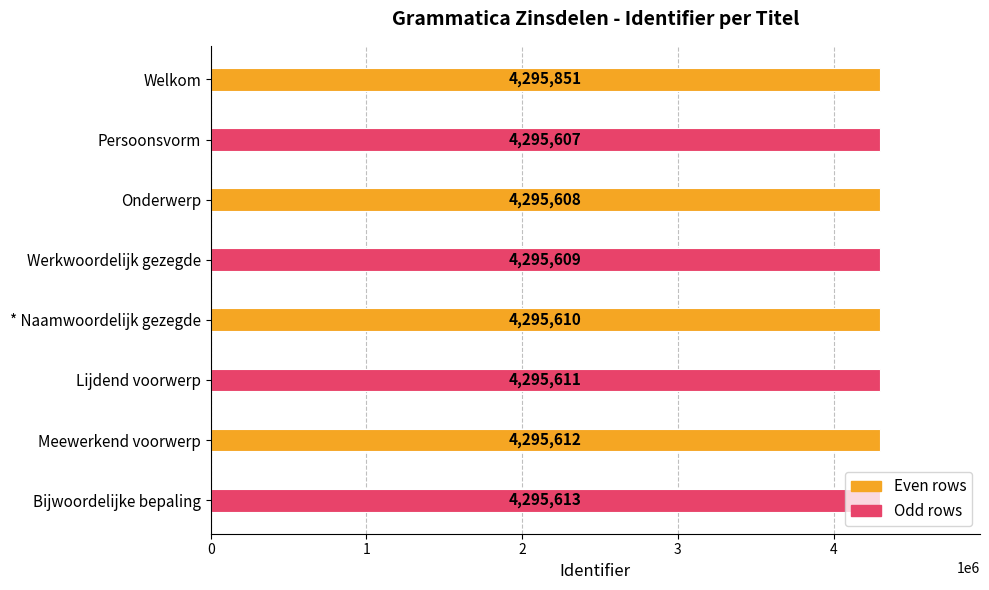

Which has a higher value, Welkom or Persoonsvorm?

Welkom